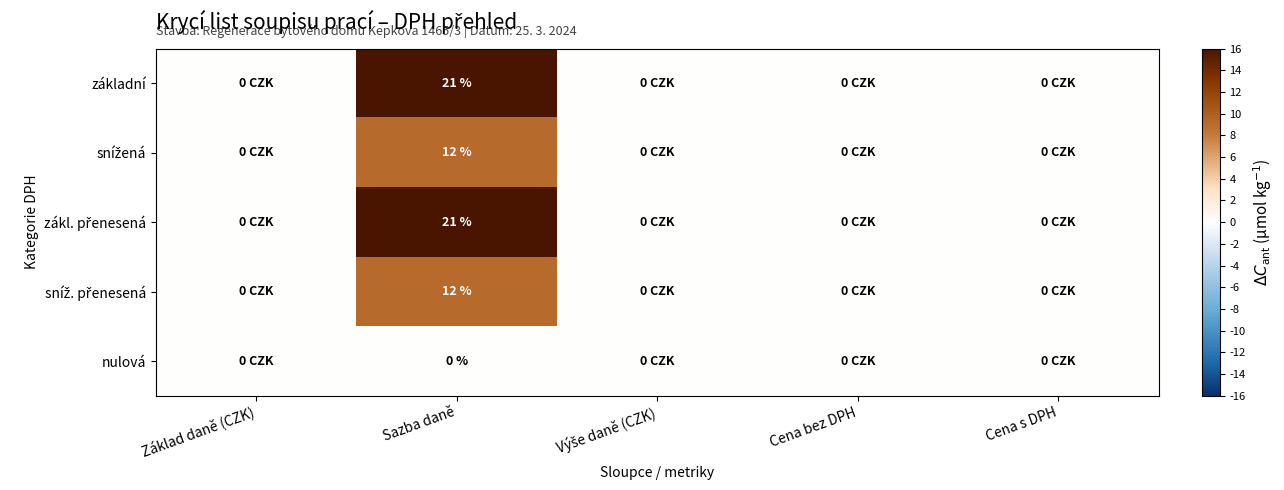

At which label is základní closest to 8?

Základ daně (CZK)